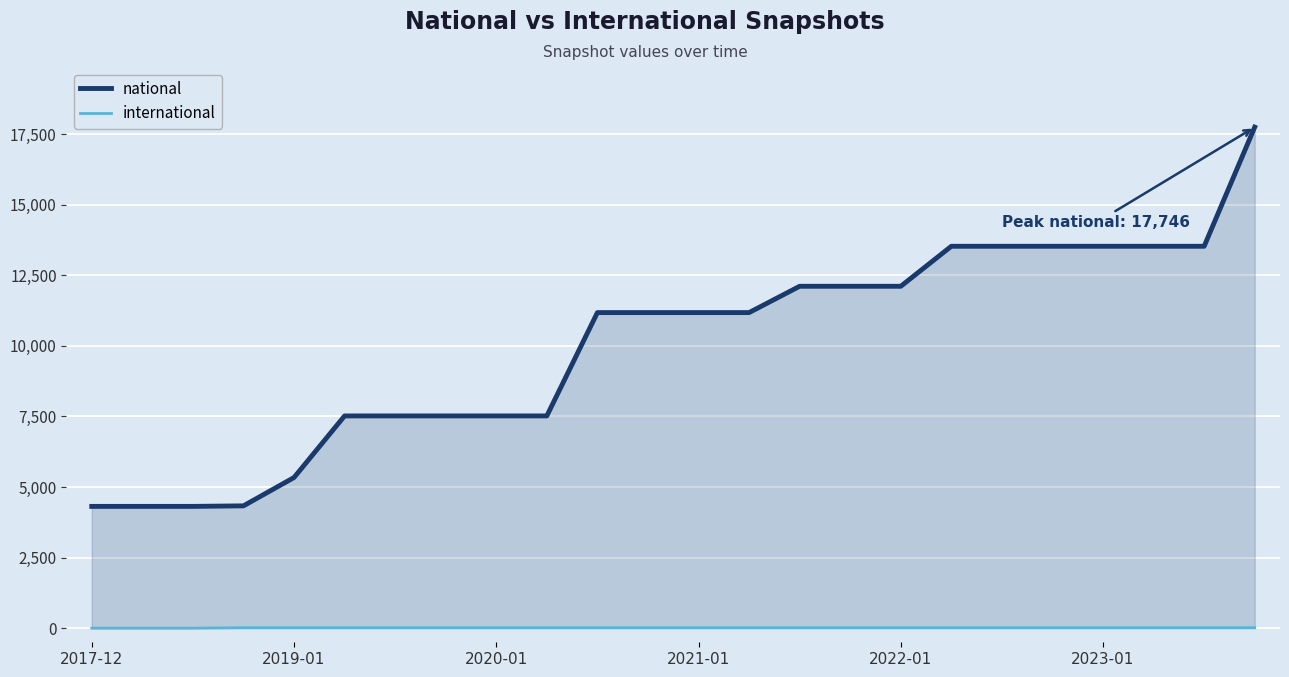

What is the highest value of the national series?

17746